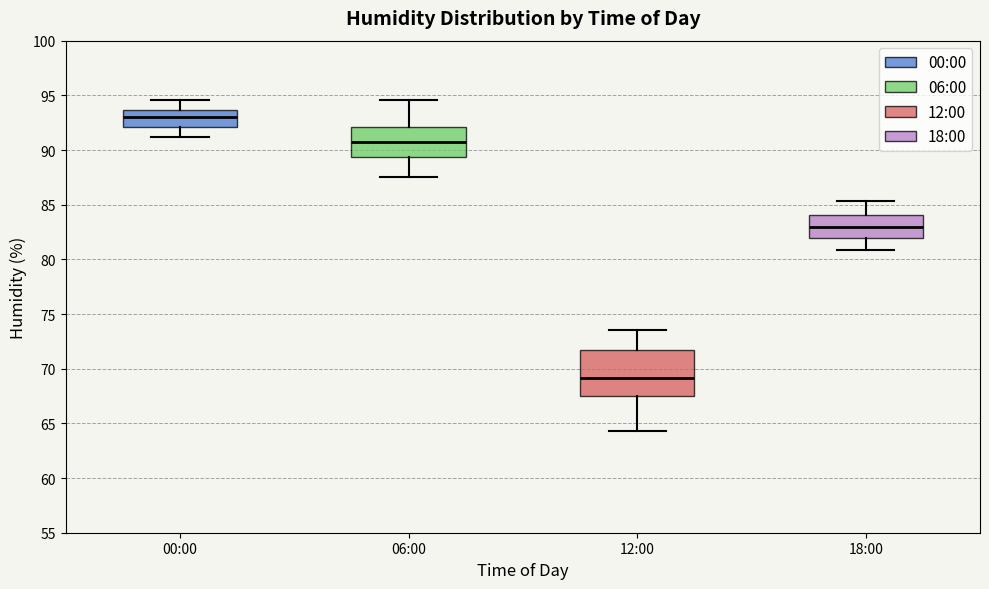

Reading left to right, transcribe this box plot: for each box, give where its median line is, the range the box spans, and where its two whiskers end, as read against the y-axis. The values are not printed on the chart, so give them approximately, as read against the axis.

00:00: median 93.0, box 92.0 to 93.5, whiskers 91.0 to 94.5
06:00: median 90.5, box 89.5 to 92.0, whiskers 87.5 to 94.5
12:00: median 69.0, box 67.5 to 72.0, whiskers 64.5 to 73.5
18:00: median 83.0, box 82.0 to 84.0, whiskers 81.0 to 85.5